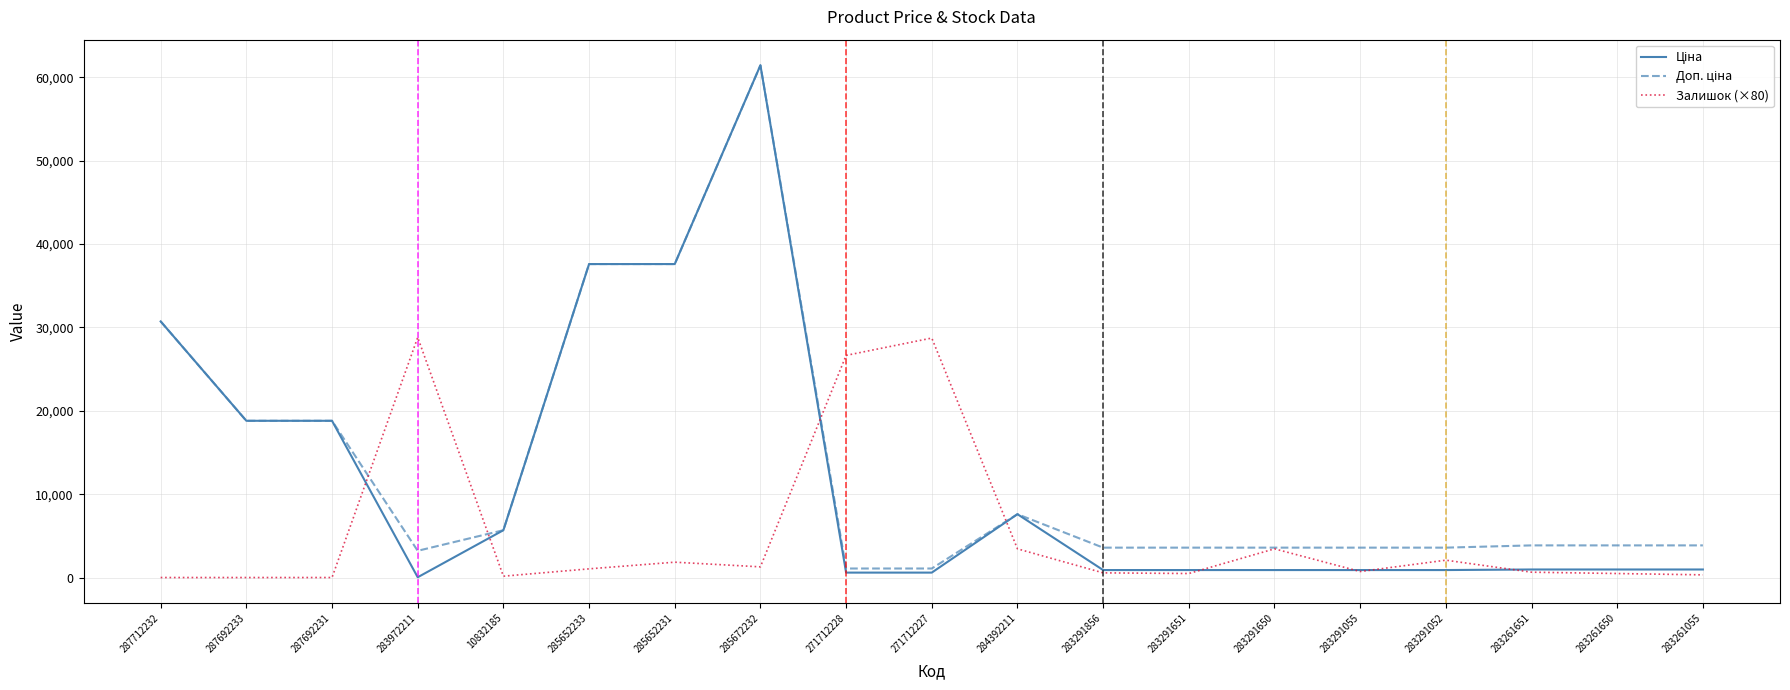

Which label corresponds to the largest value in the chart?

285672232